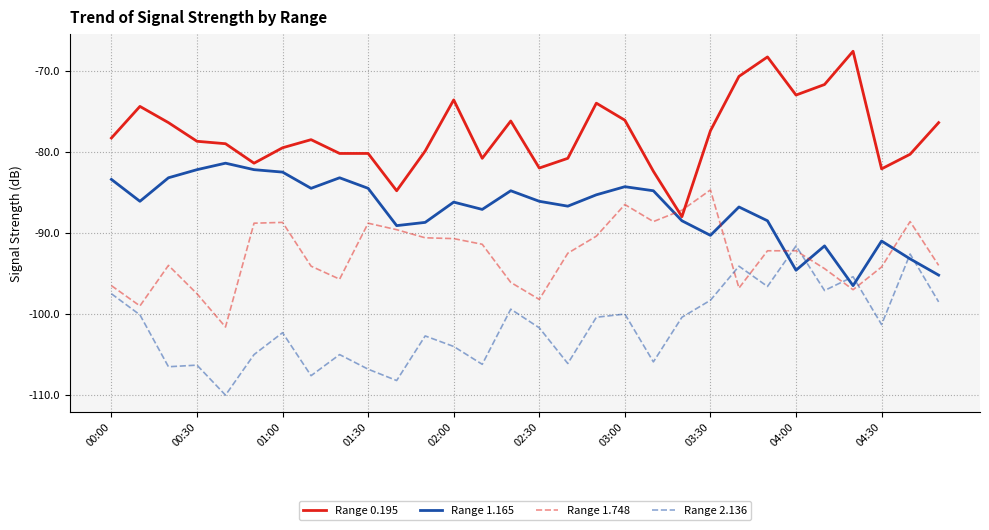

What is the sum of all Range 1.748 values?

-2780.6